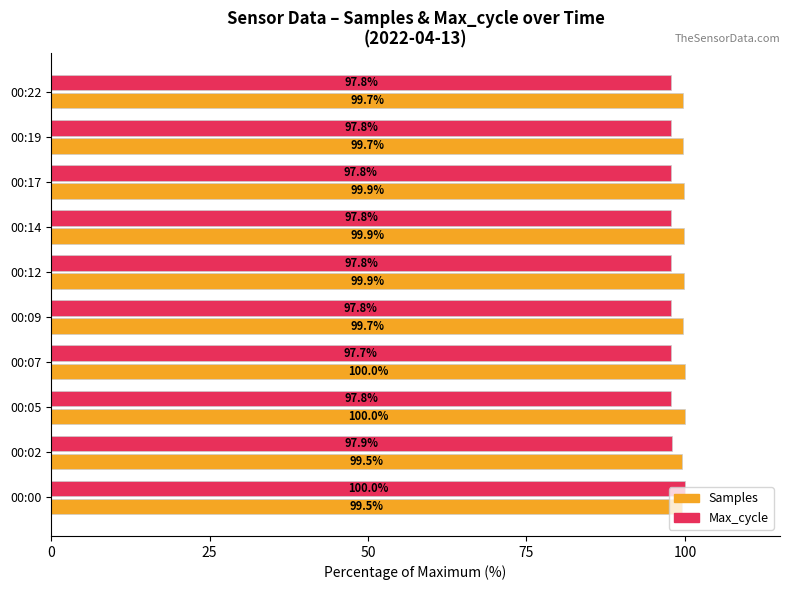

What is the average value of the Max_cycle series?

98.0